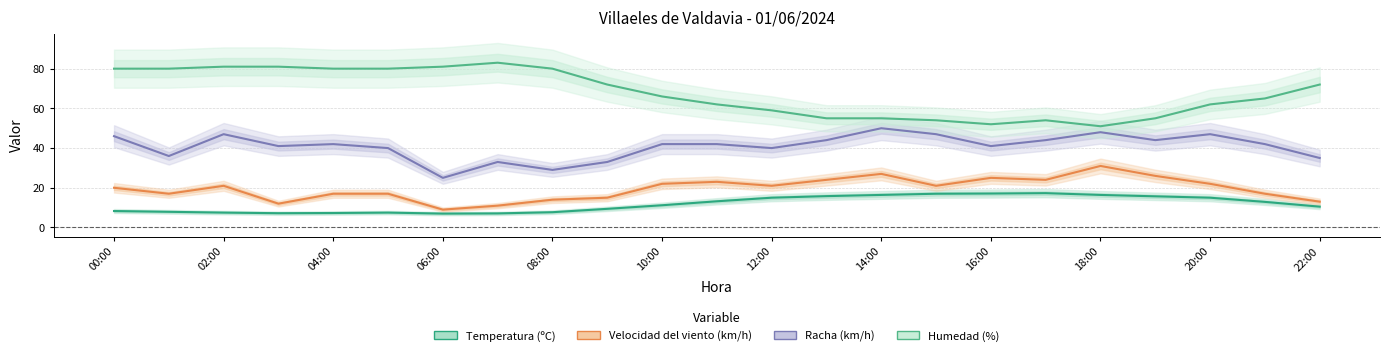

At 17, list the series in order from largest to smallest.

Humedad (%), Racha (km/h), Velocidad del viento (km/h), Temperatura (ºC)